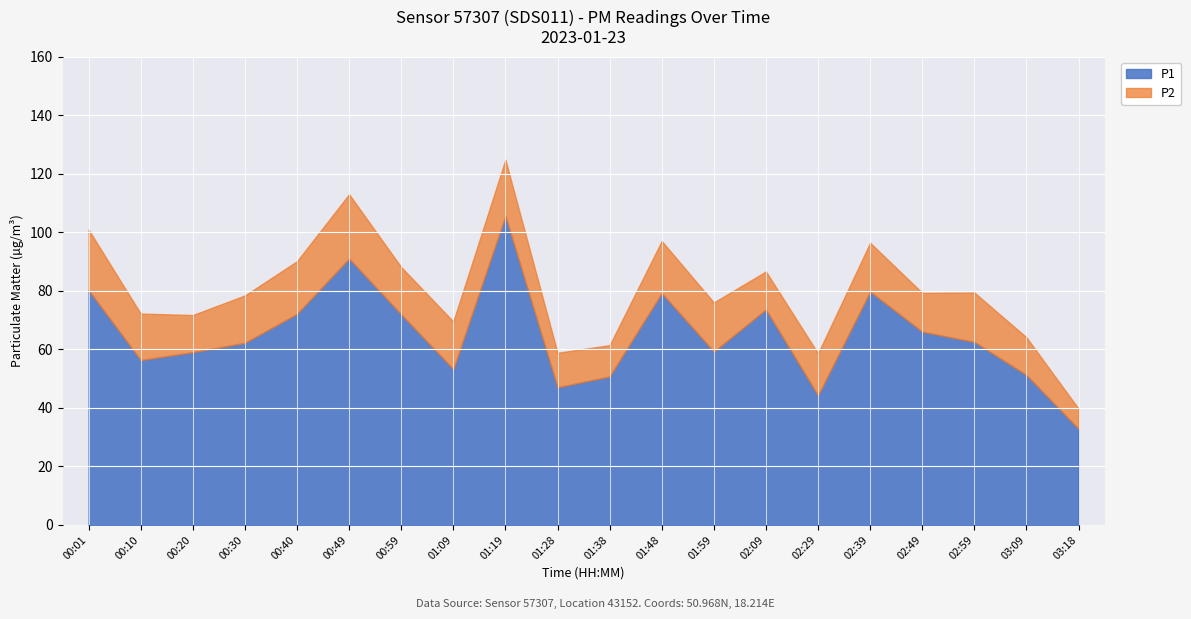

What is the label of the 4th point from the right?

02:49